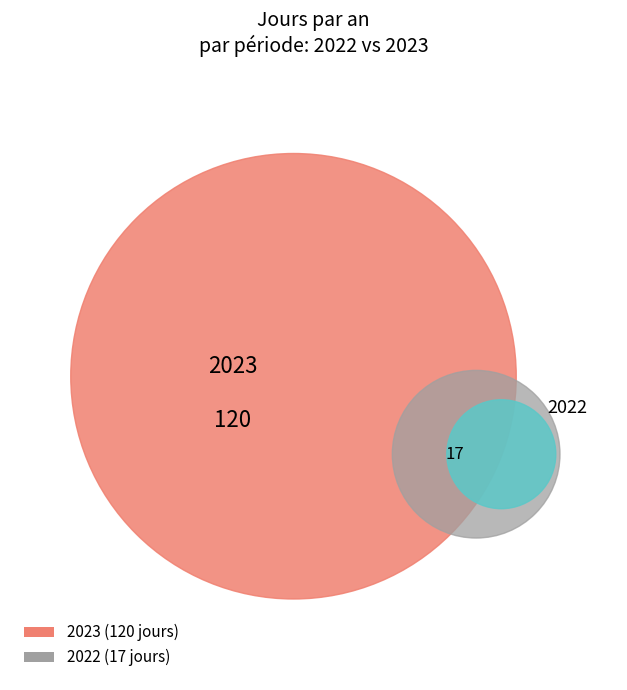

How many slices are in this pie chart?

2